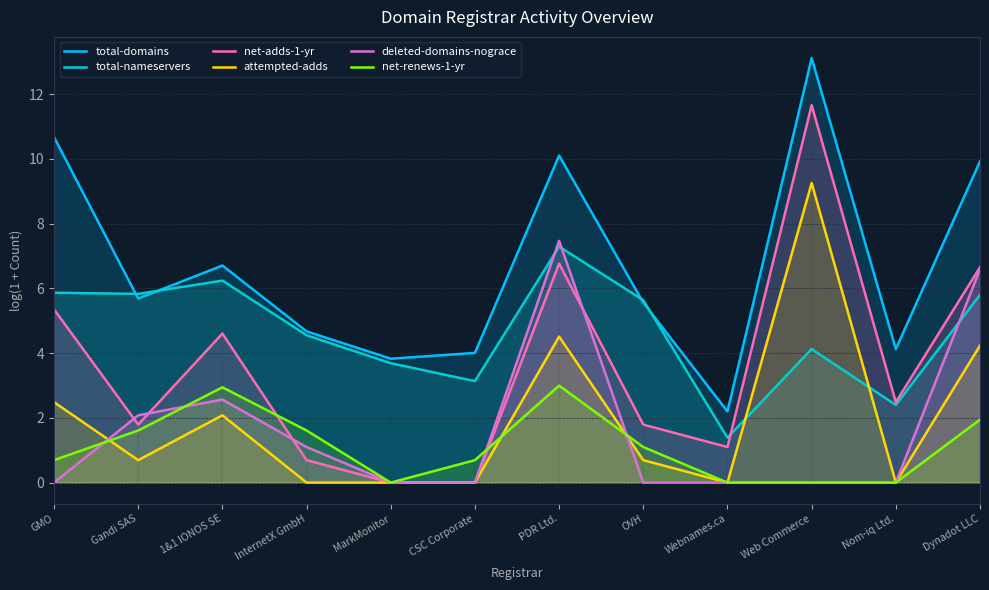

Which series ends up on top after the final intersection of attempted-adds and total-nameservers?

total-nameservers